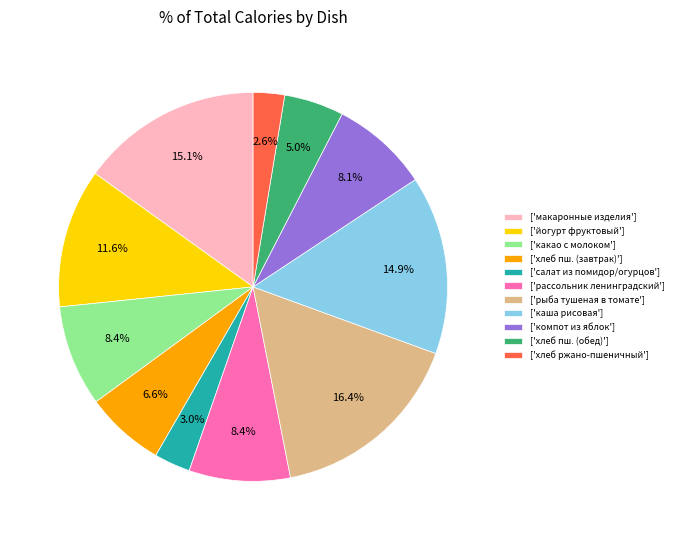

Does any single category account for the majority?

No